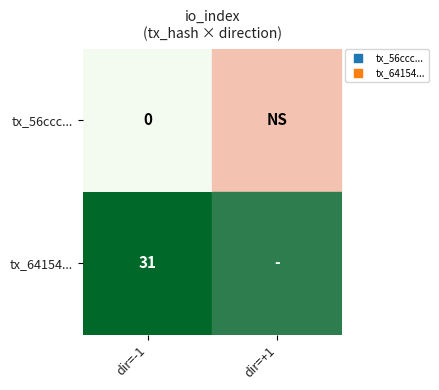

How many distinct data groups are displayed?

2